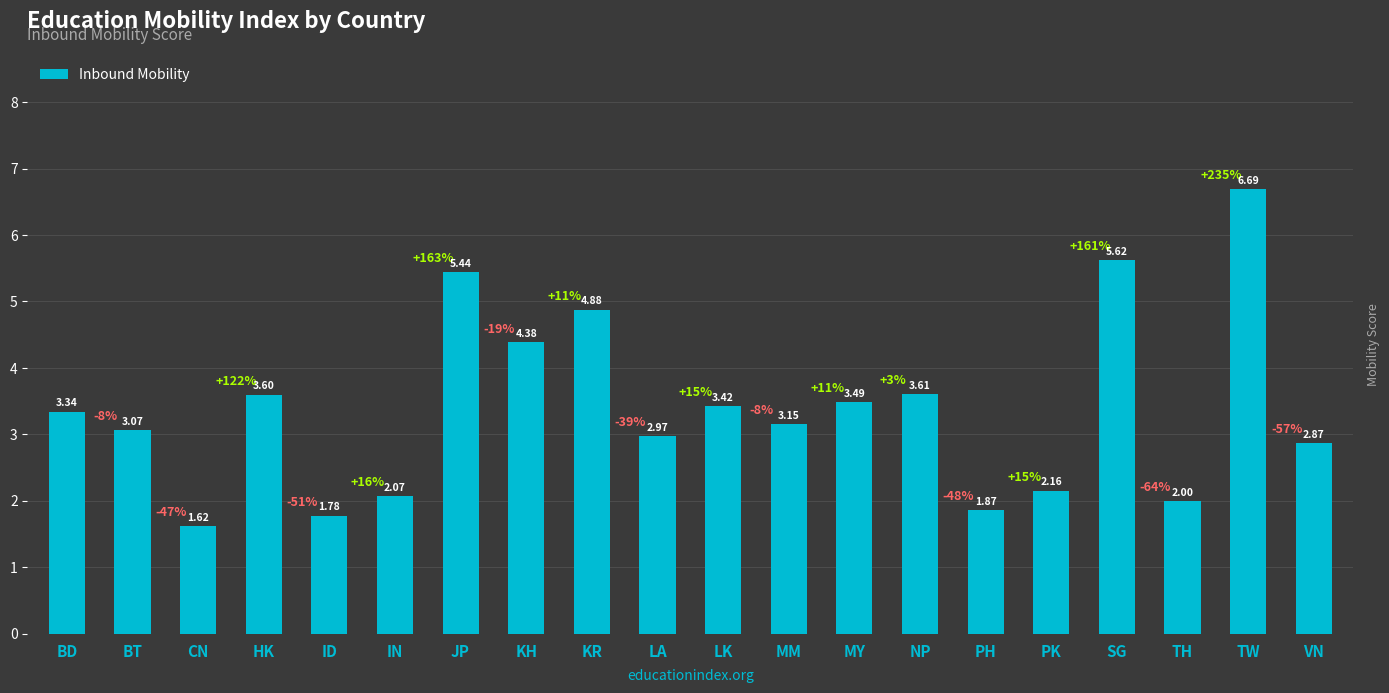

At which label is the value closest to 4?

KH